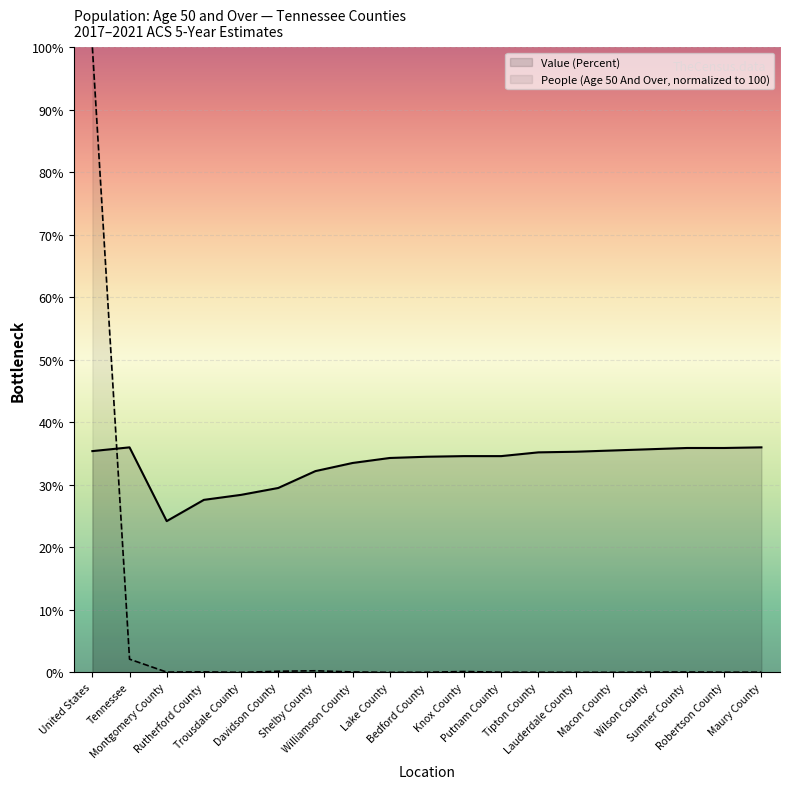

In Value (Percent), how many points are lower than both neighbors (excluding endpoints)?

1